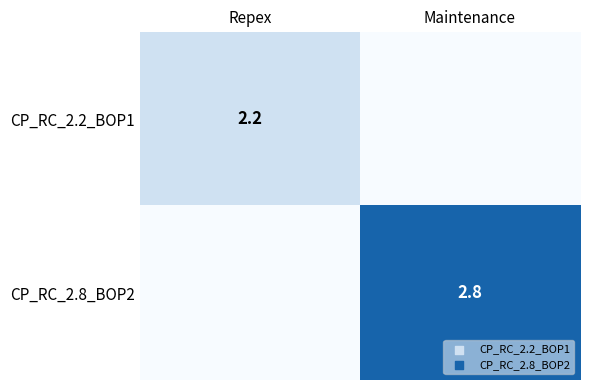

The value of CP_RC_2.2_BOP1 at Repex is 0.7. True or false?

False